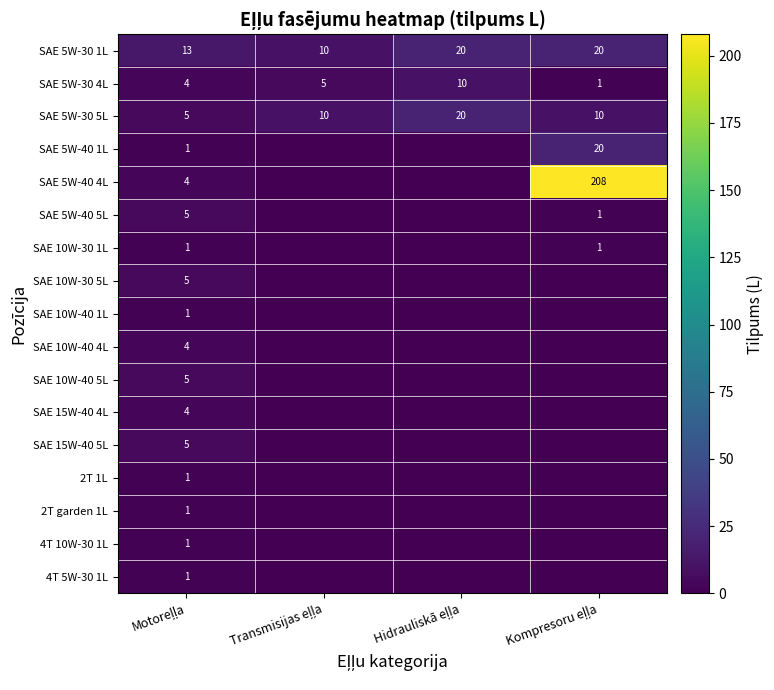

What is the difference between the maximum and second lowest values in the SAE 5W-30 5L series?

10